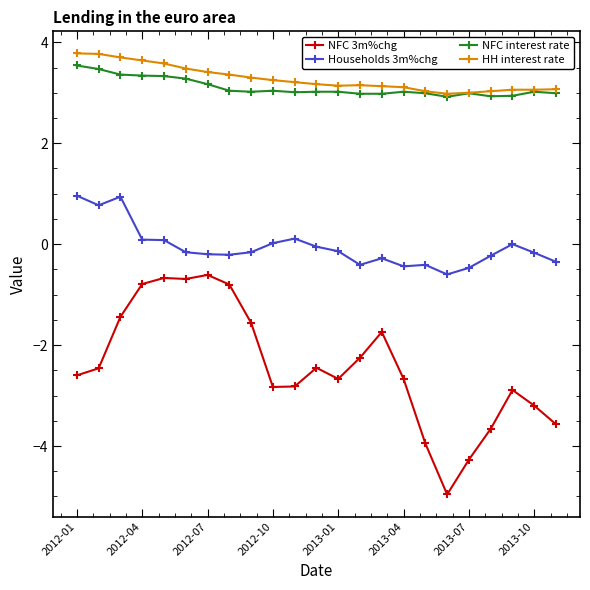

What is the value of the NFC 3m%chg point at the 18th from the left?

-5.0